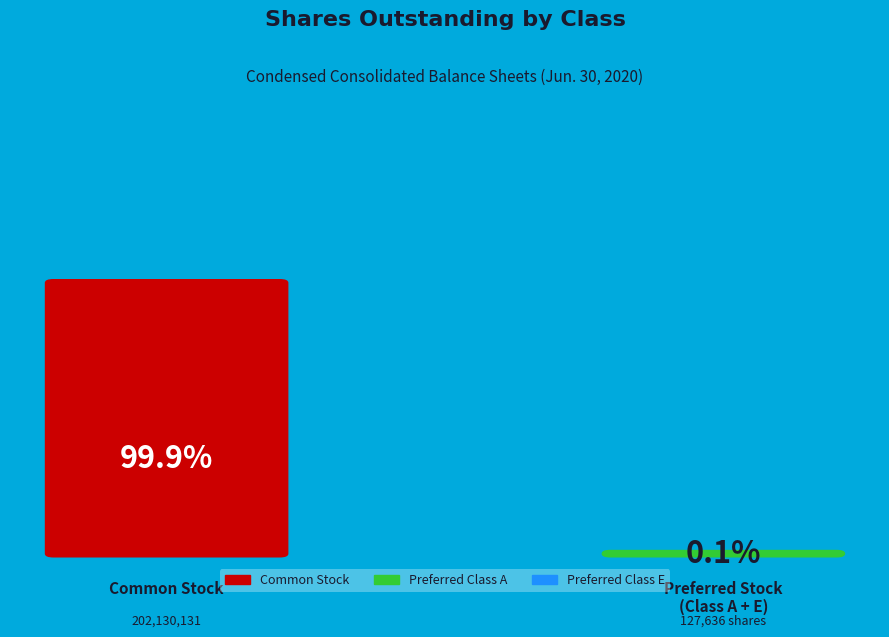

Rank the categories by value from highest to lowest.

Common Stock, Preferred Class A, Preferred Class E